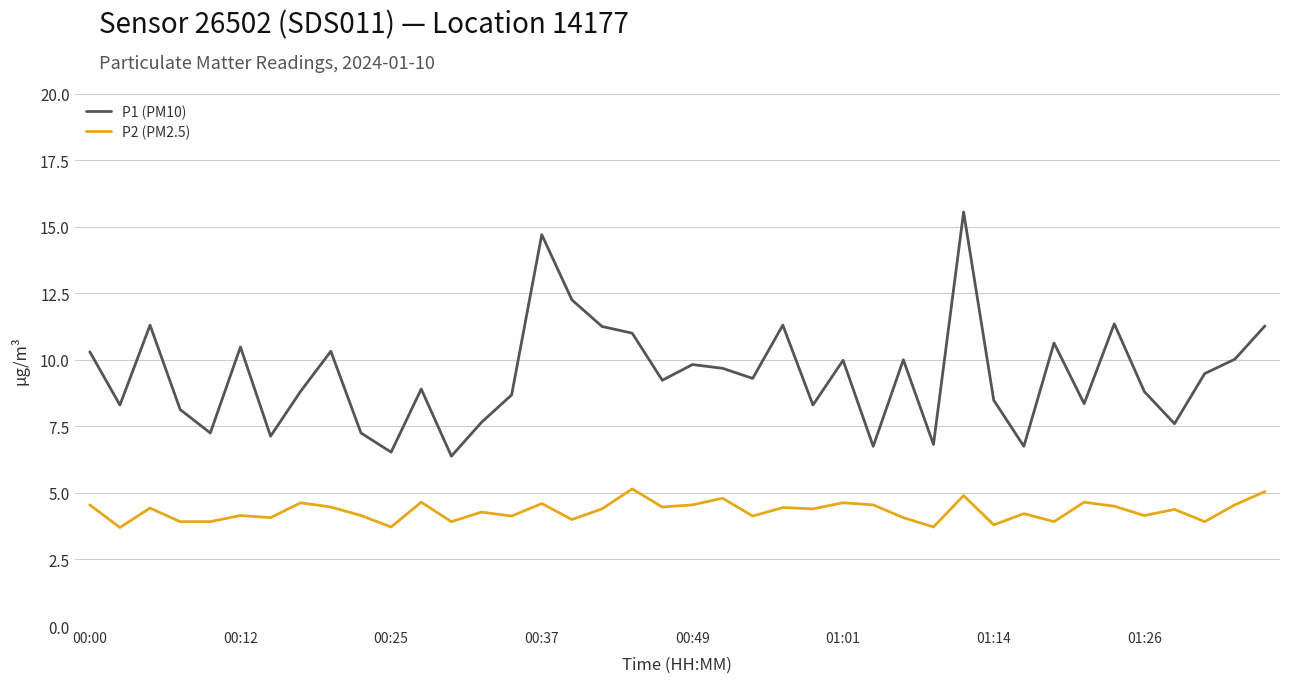

Which series has the largest range (max minus min)?

P1 (PM10)